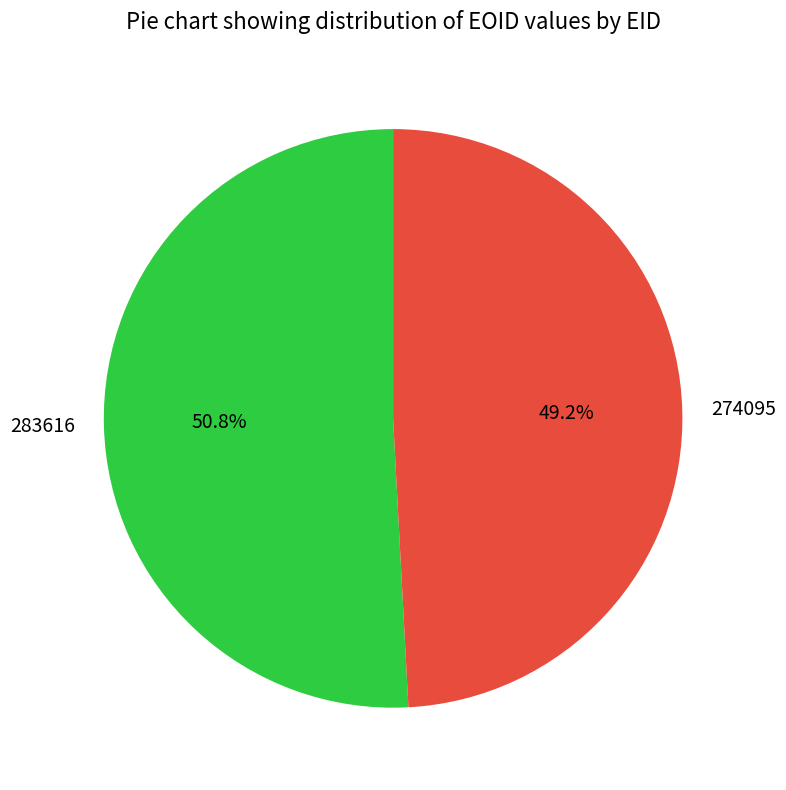

Approximately how many times larger is the value at 274095 compared to 283616?

1.0